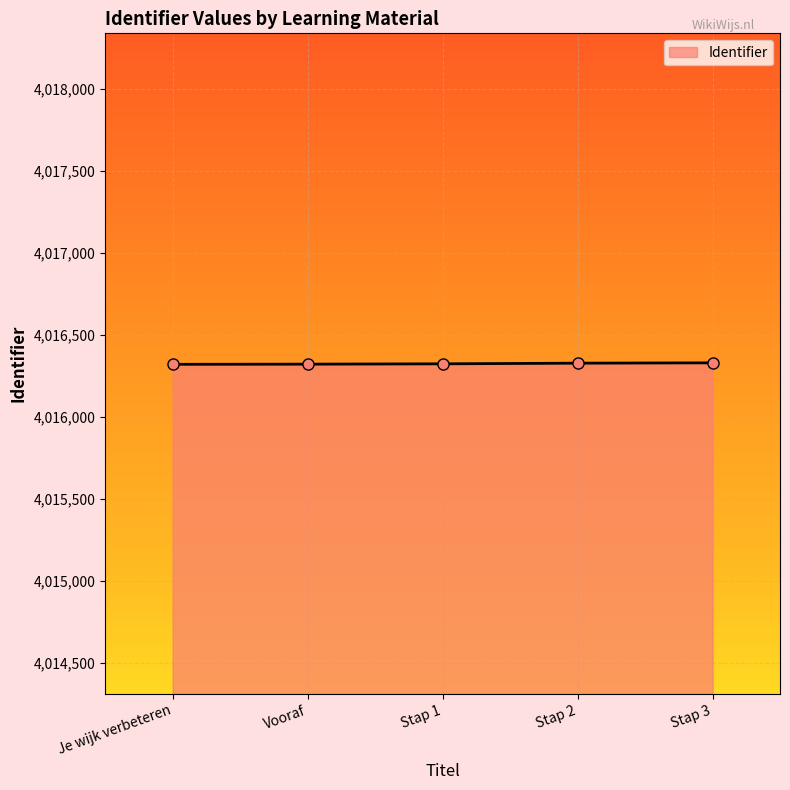

What position from the right is Vooraf?

4